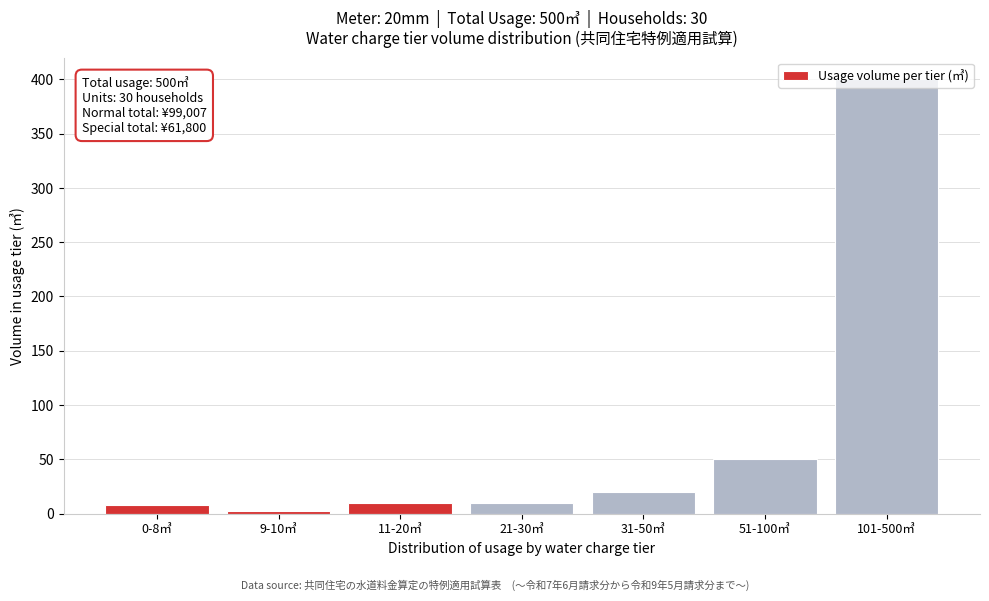

What is the difference between the maximum and minimum values?

398